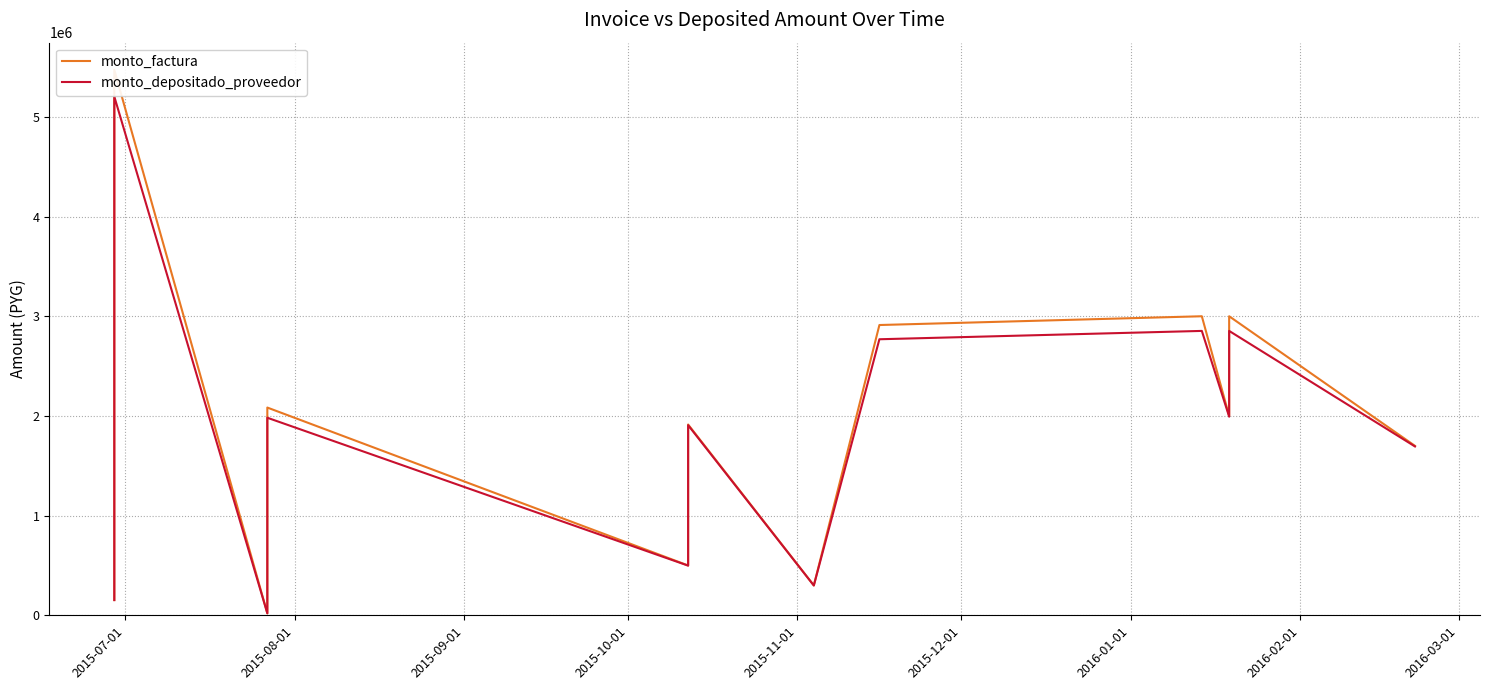

How many series are shown in this chart?

2